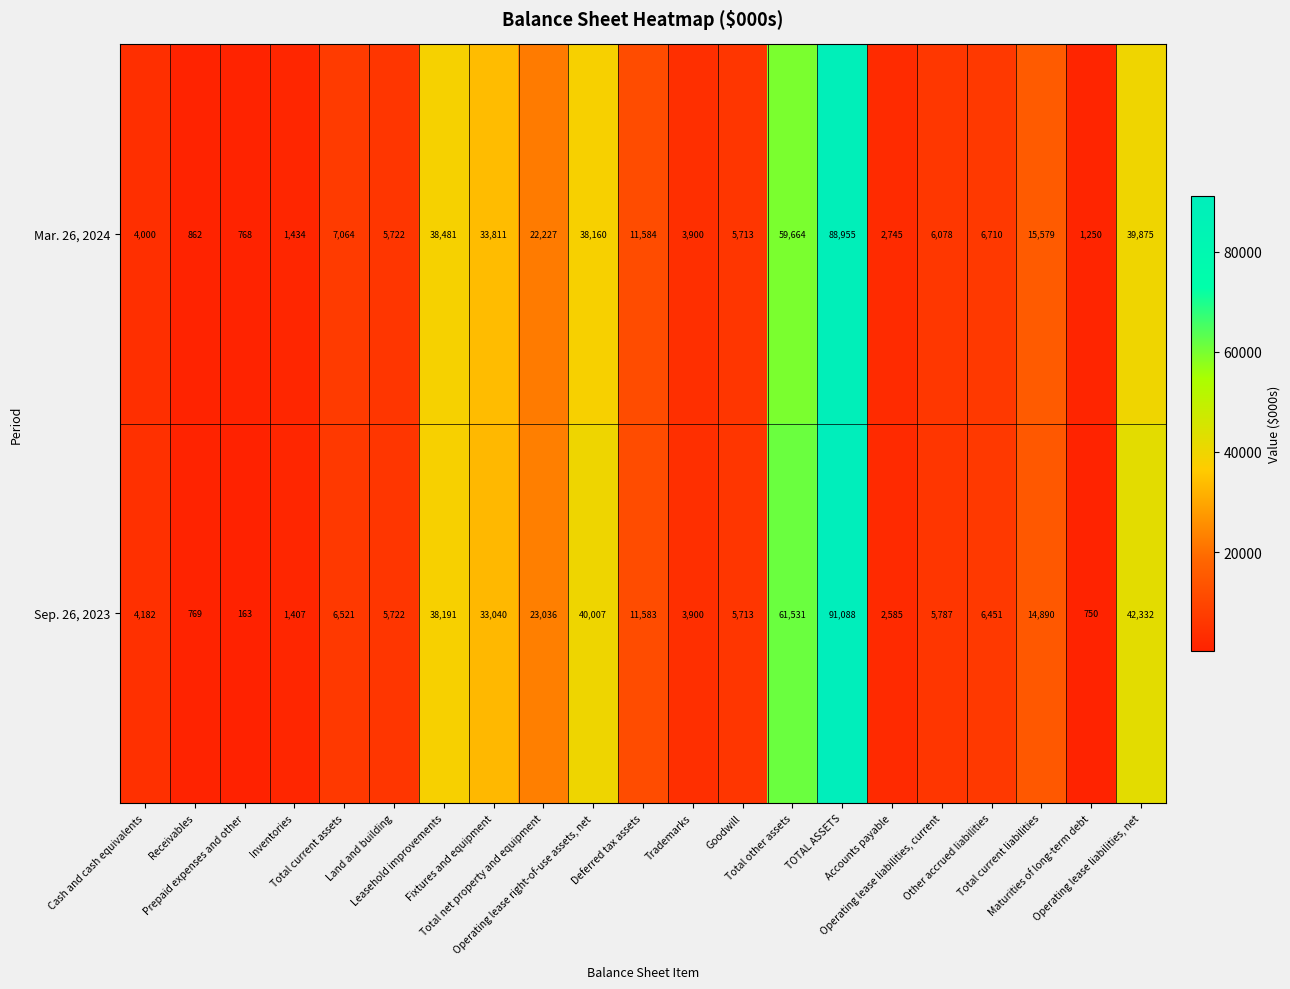

Which series has the largest total across all categories?

Sep. 26, 2023